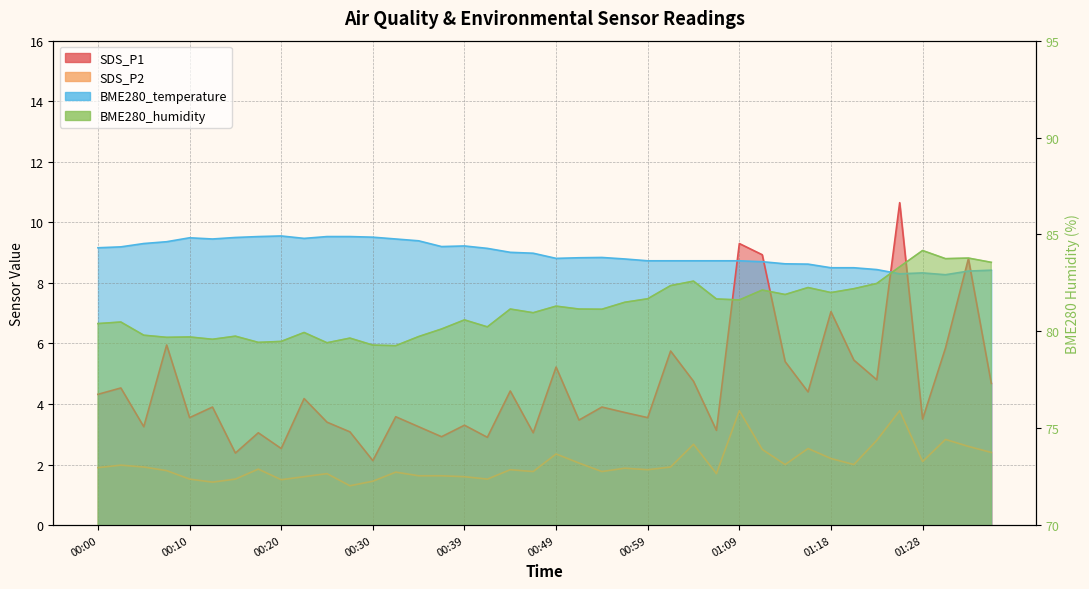

Is the value of SDS_P1 at 01:09 greater than the value of SDS_P2 at 00:35?

Yes